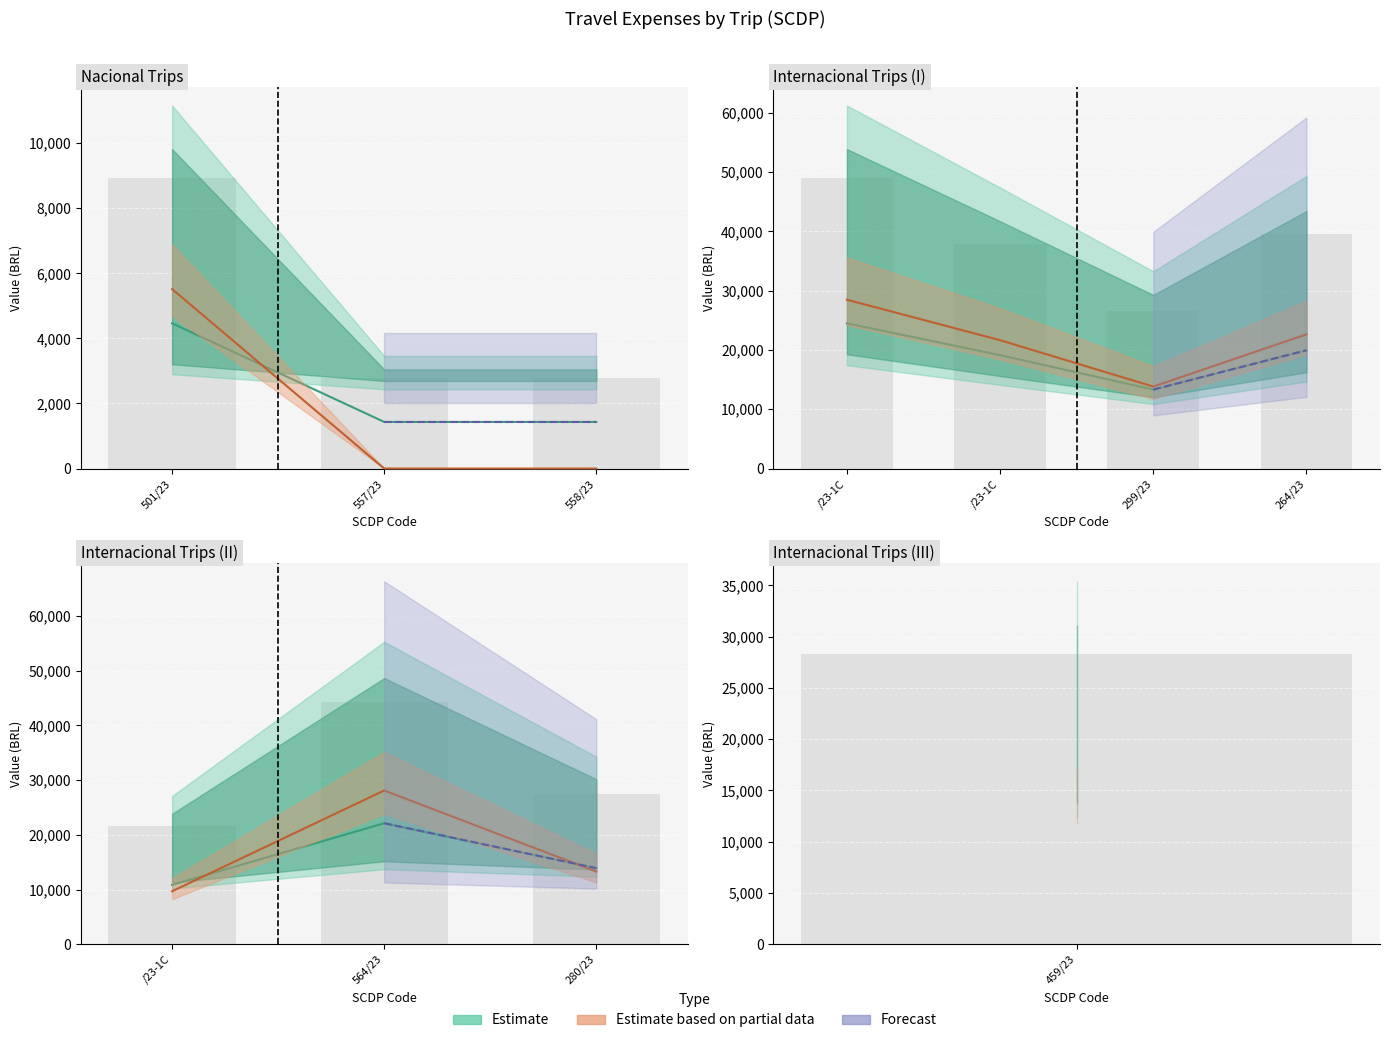

What is the difference between the second highest and minimum values in the VALOR TOTAL series?

41451.5